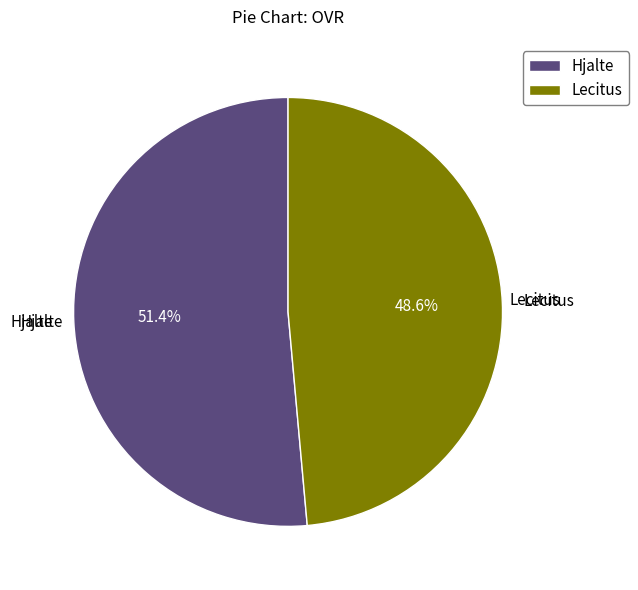

Which has a higher value, Lecitus or Hjalte?

Hjalte